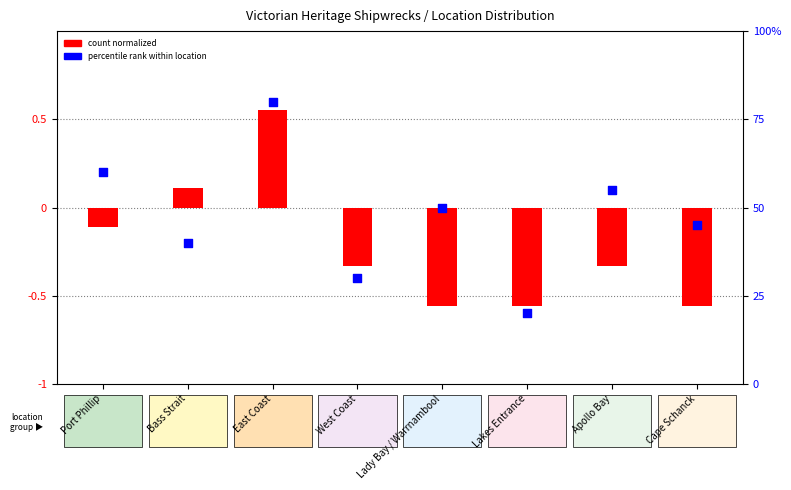

What is the change in value from West Coast to Cape Schanck?

+15